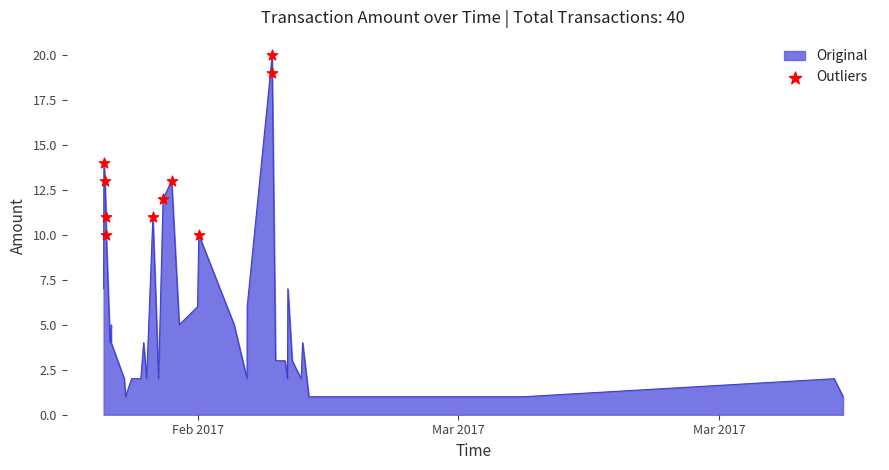

What is the difference between the maximum and minimum values?

19